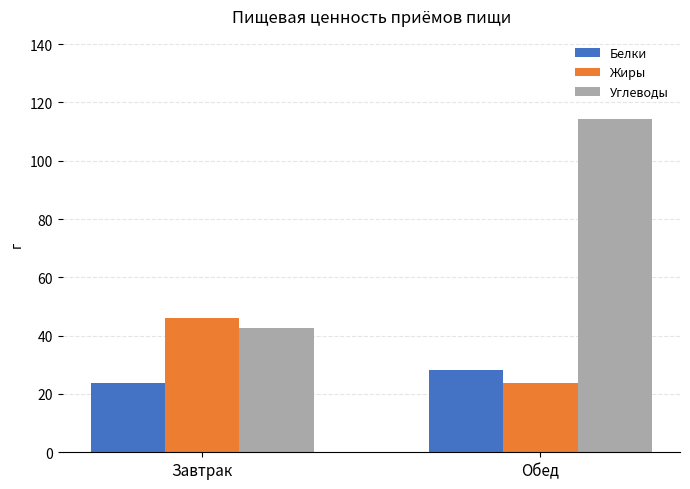

At which label is Углеводы closest to 78?

Завтрак